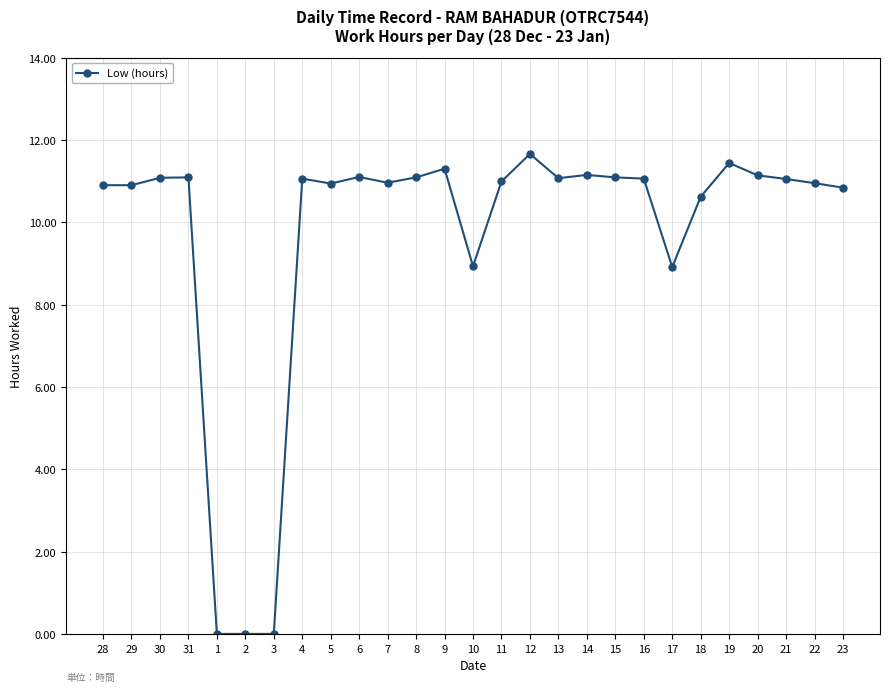

What is the ratio of the value at 4 to the value at 15?

1.0